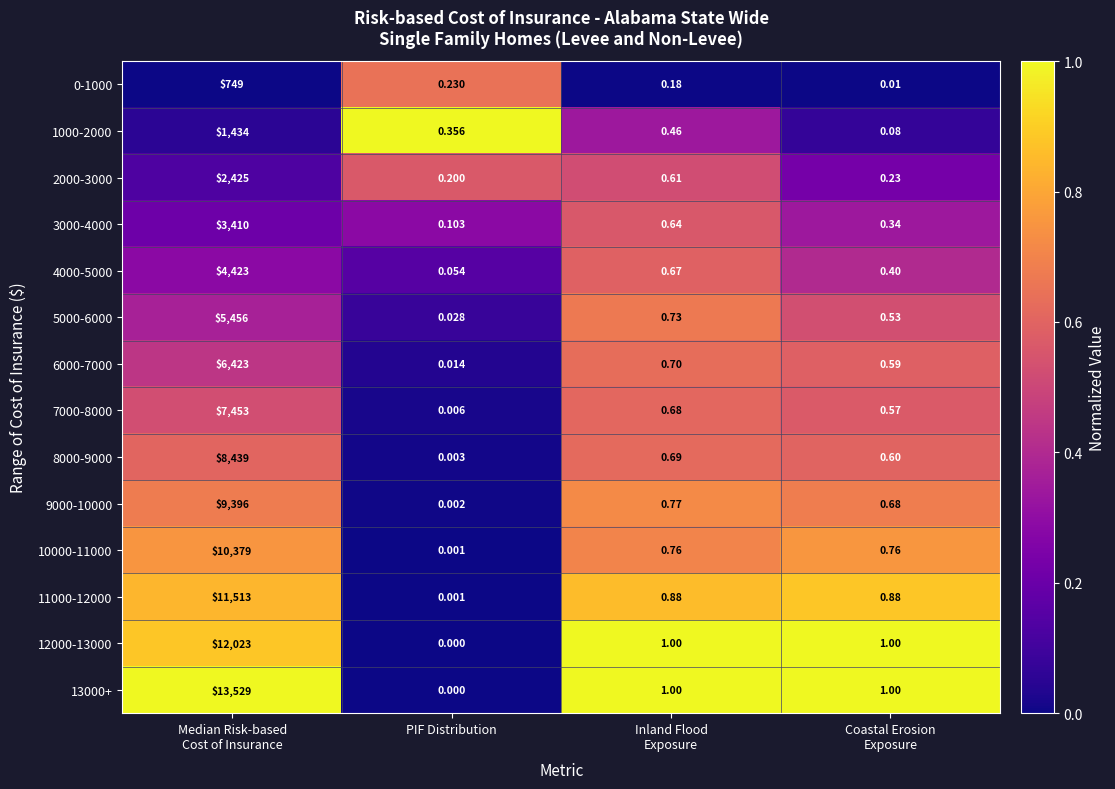

At which label does 13000+ reach its minimum?

PIF Distribution